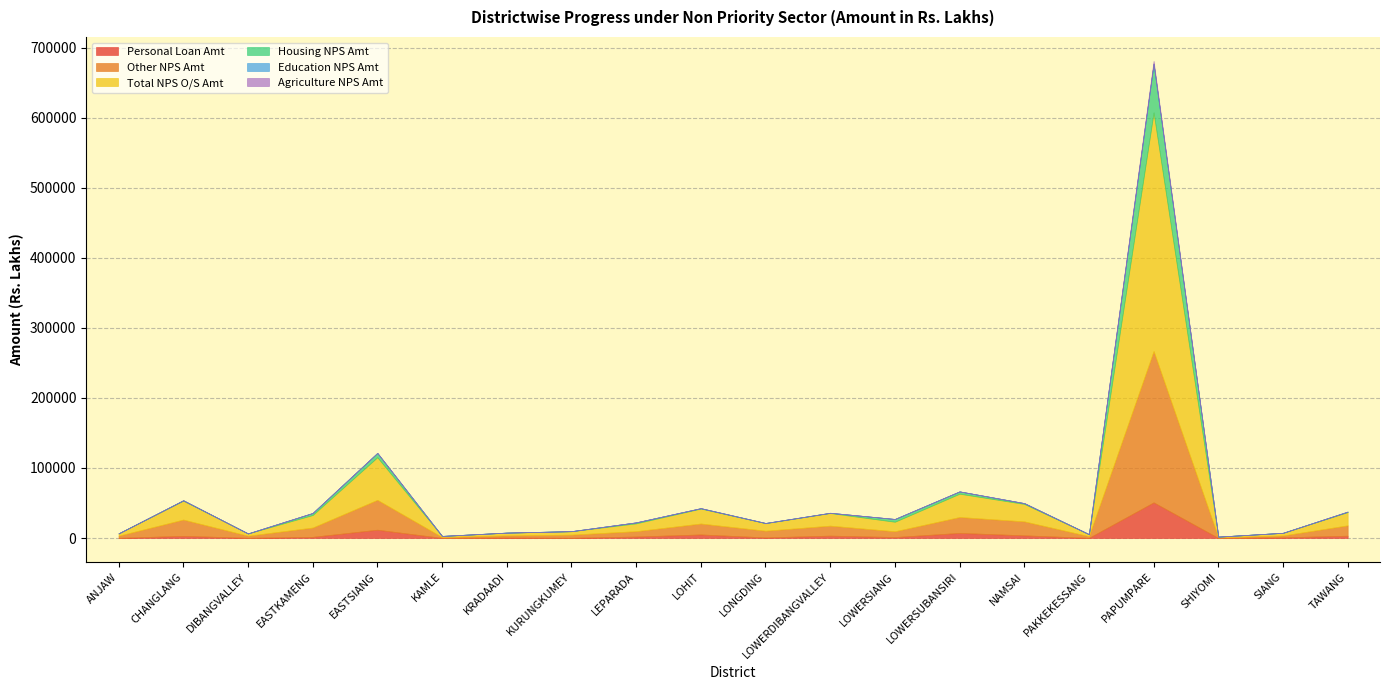

How many interior local peaks does the Education NPS Amt series have?

4